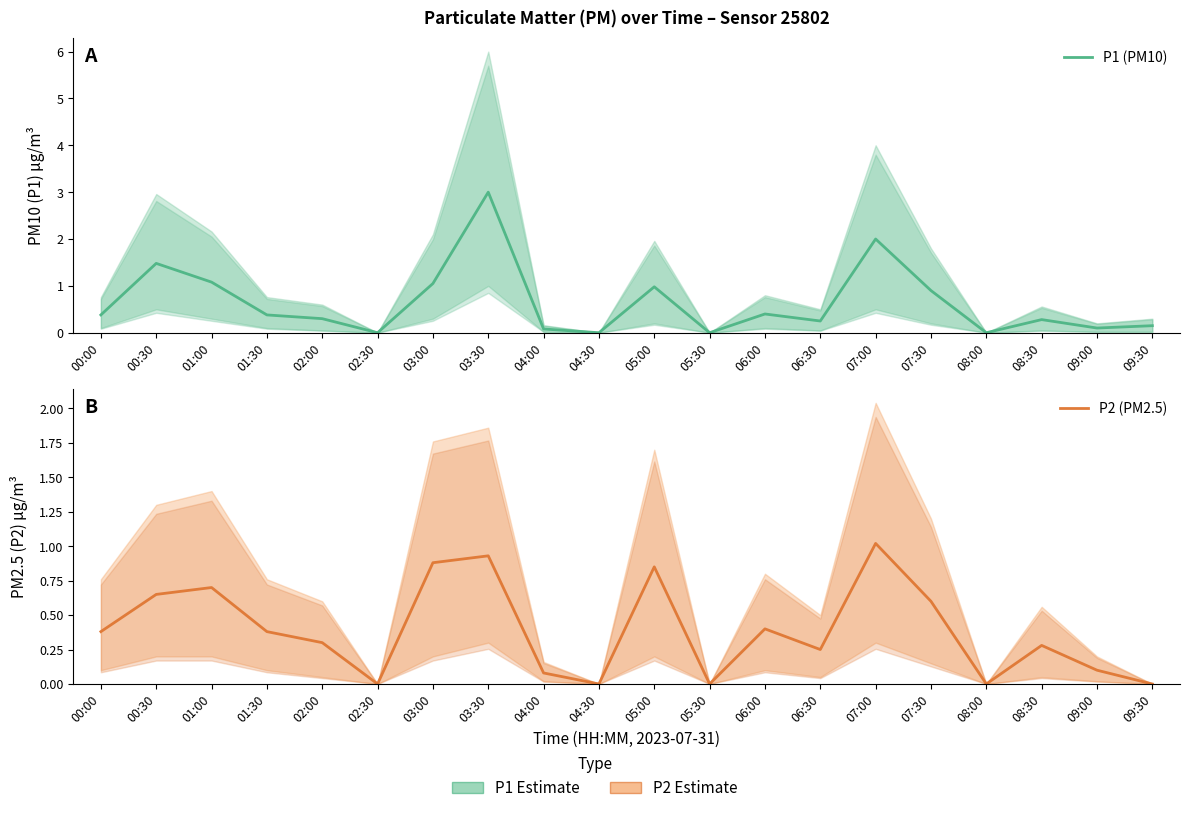

True or false: P1 (PM10) has more than 0 points higher than both neighbors.

True